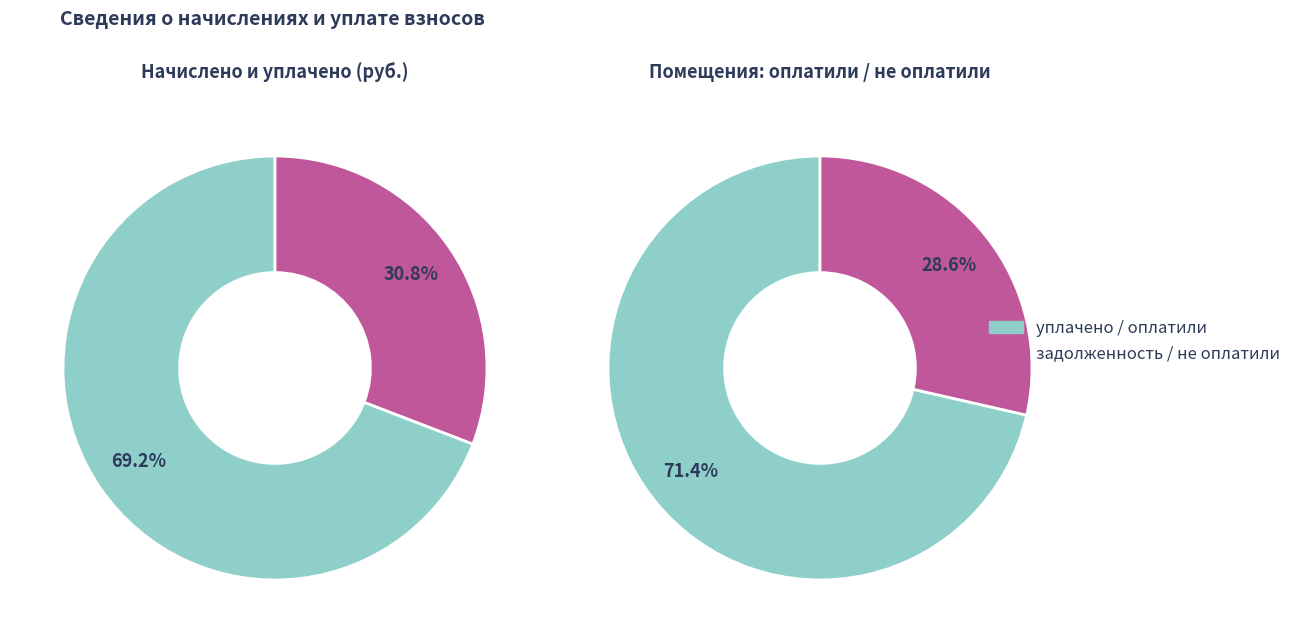

What portion of the pie excludes 35?

97.9%